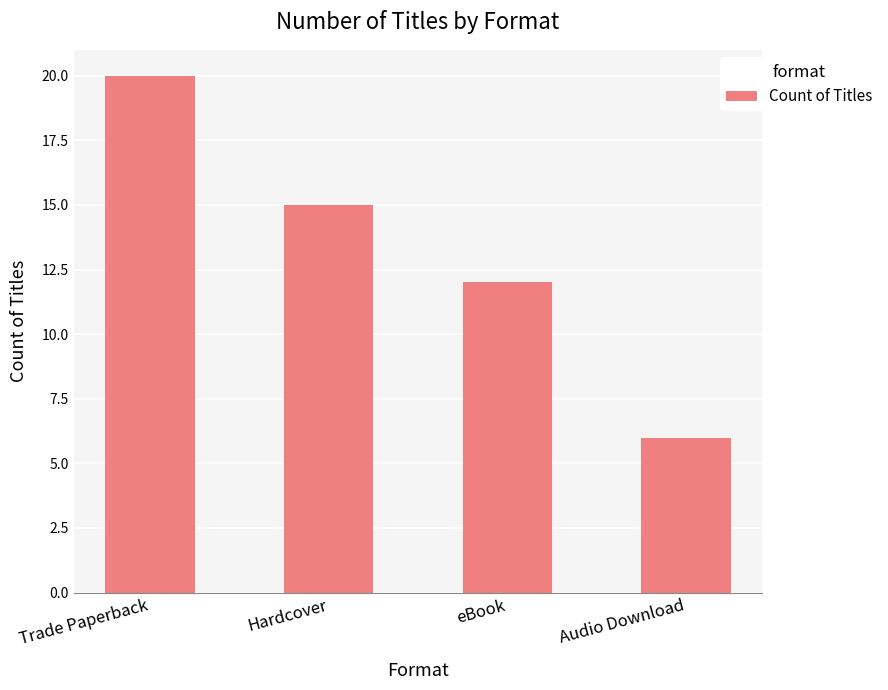

Reading left to right, extract all data points from this chart.

Trade Paperback=20	Hardcover=15	eBook=12	Audio Download=6